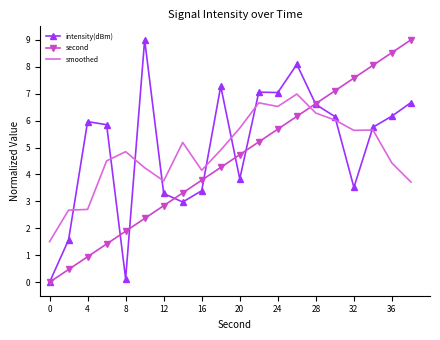

How many times do intensity(dBm) and smoothed cross each other?

9